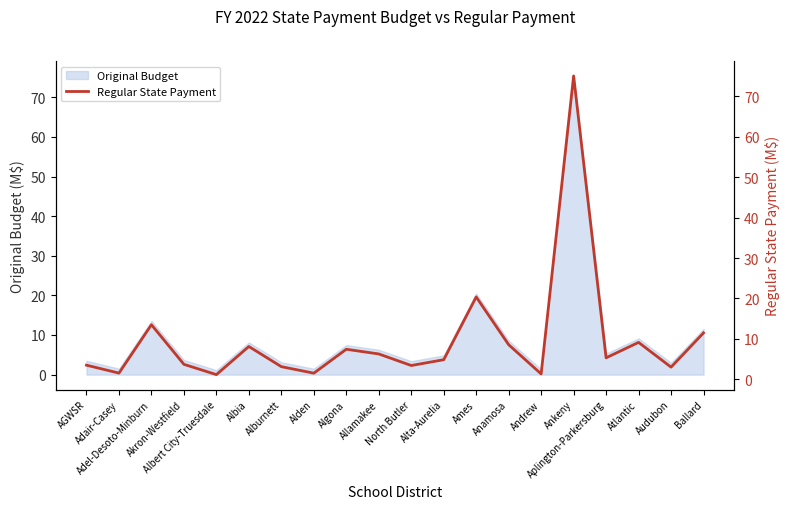

Which has a higher value, Alta-Aurelia or Alden?

Alta-Aurelia